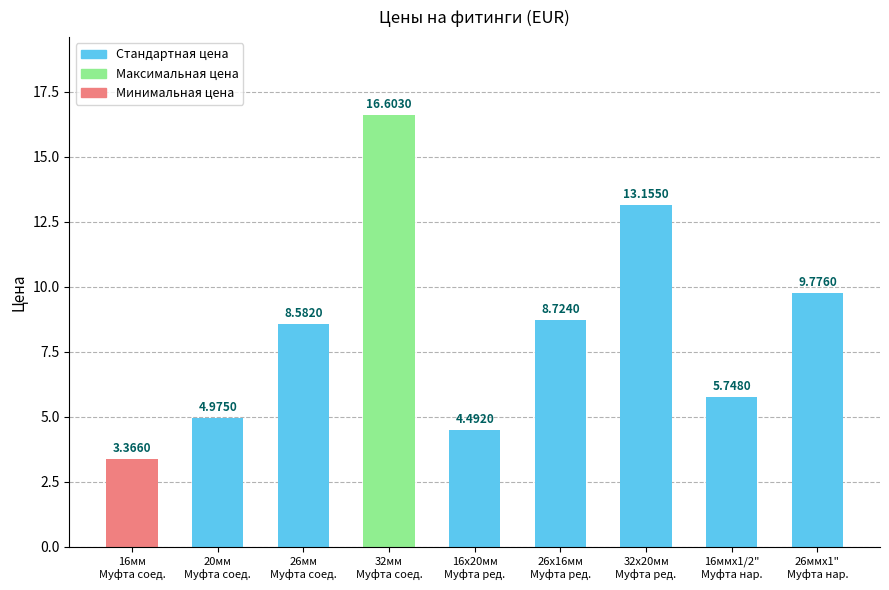

What is the sum of all values?

75.4